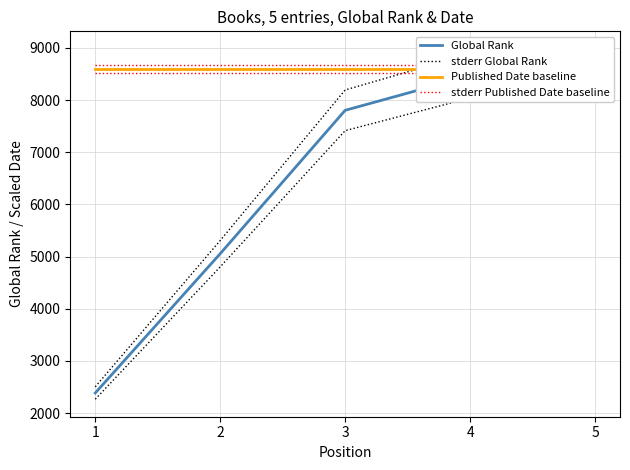

At 1, list the series in order from largest to smallest.

stderr Published Date baseline, Published Date baseline, stderr Global Rank, Global Rank